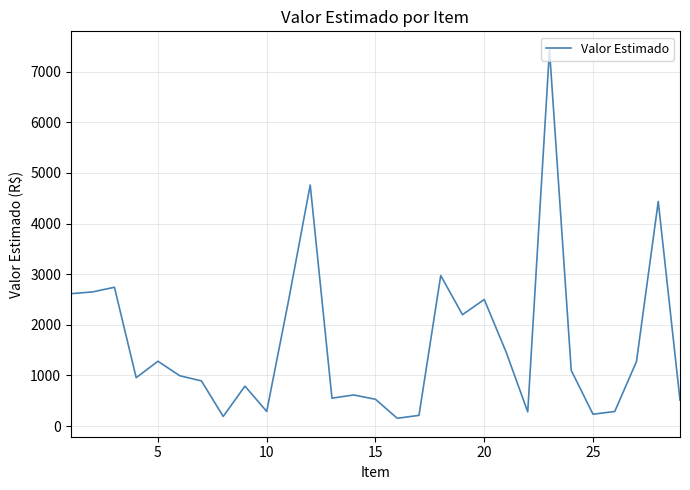

What is the greatest value displayed?

7435.0